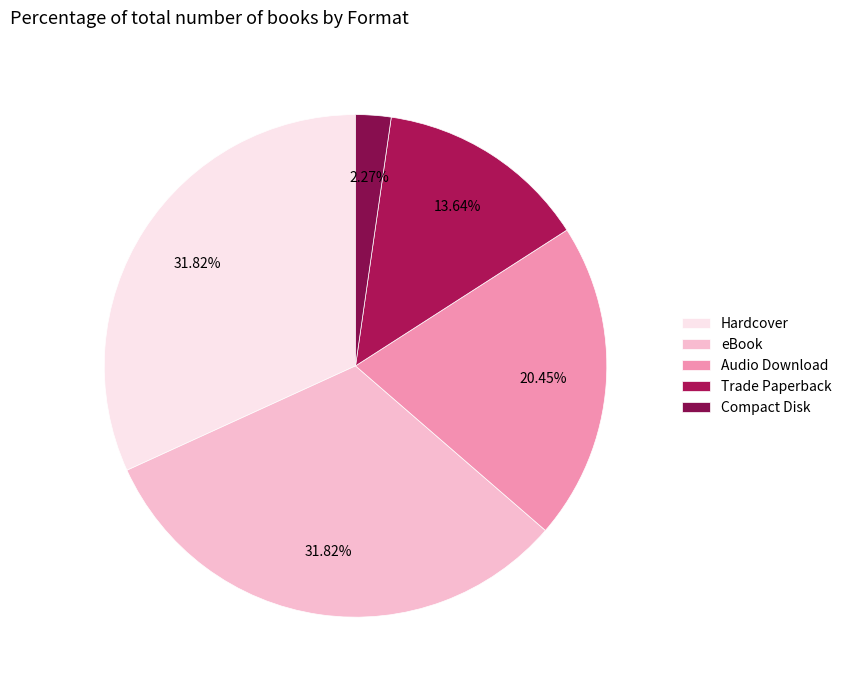

Rank the categories by value from highest to lowest.

Hardcover, eBook, Audio Download, Trade Paperback, Compact Disk